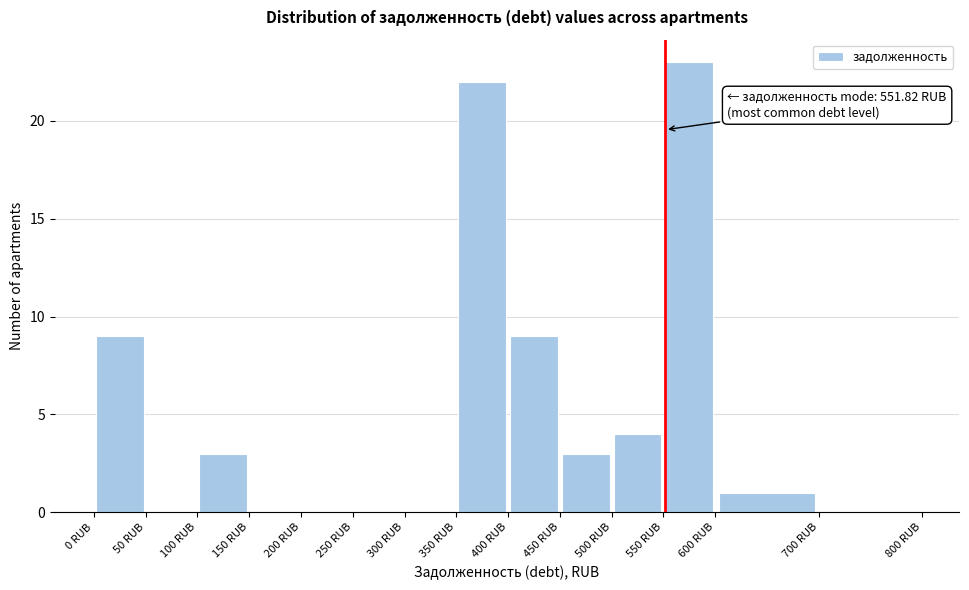

Which range on the x-axis has the tallest bar?

550 to 600